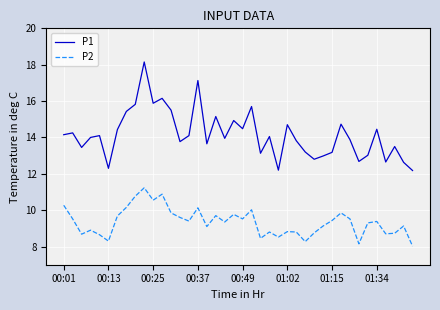

True or false: P1 and P2 cross at least once.

False